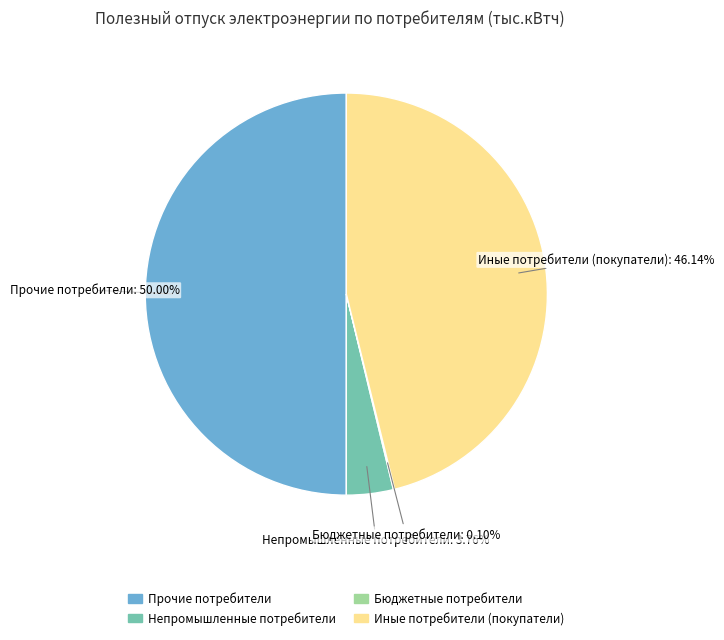

What is the ratio of the value at Прочие потребители to the value at Непромышленные потребители?

13.3